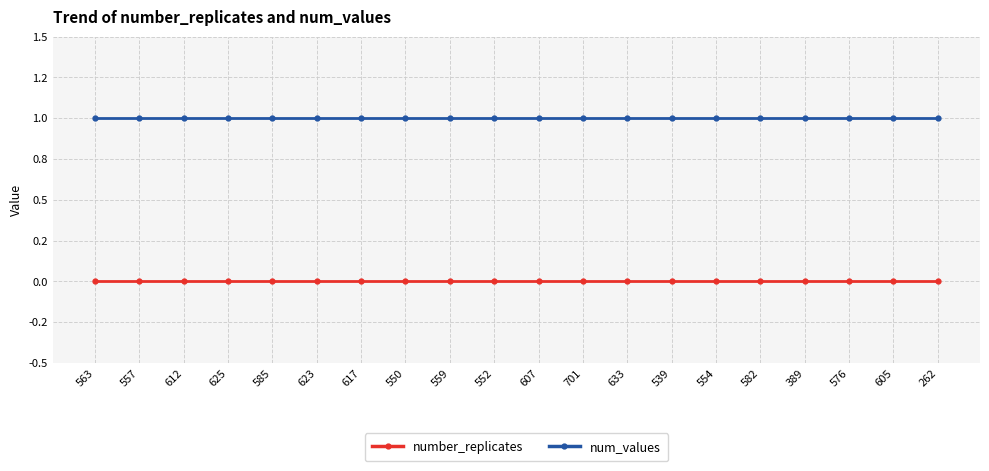

Which has a higher value, 623 or 559?

623